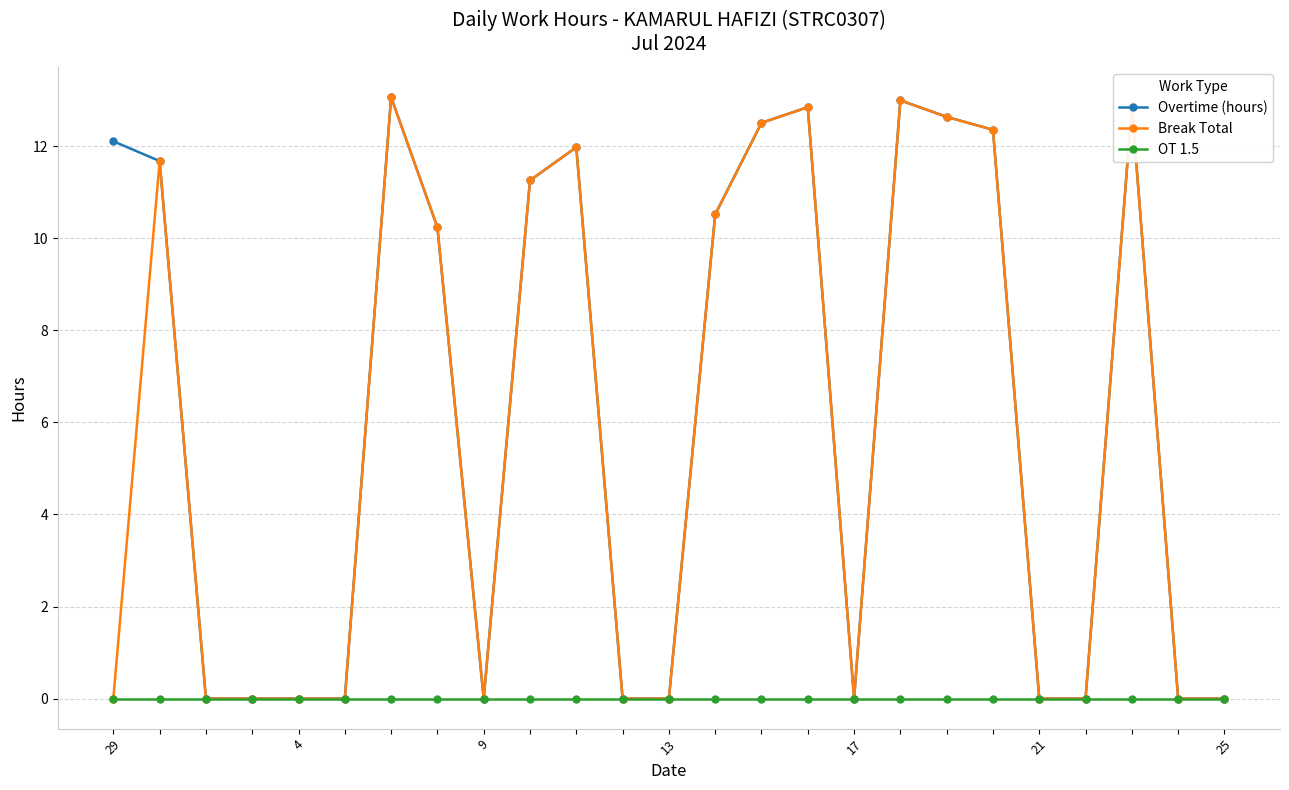

At how many categories does at least one series exceed 3?

13